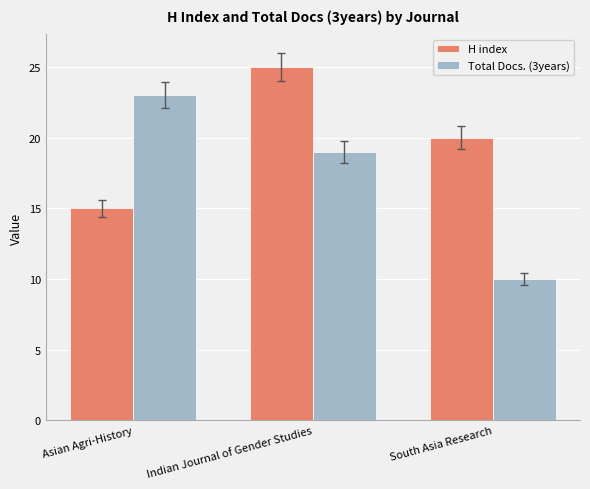

At South Asia Research, list the series in order from smallest to largest.

Total Docs. (3years), H index